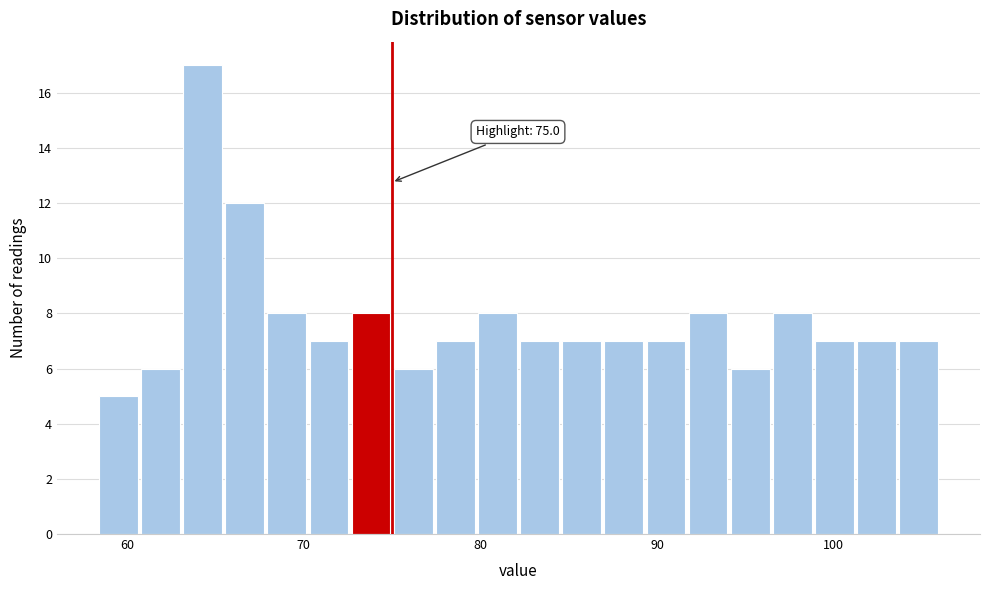

Read against the x-axis, roughly where is the centre of the tallest bar?

64